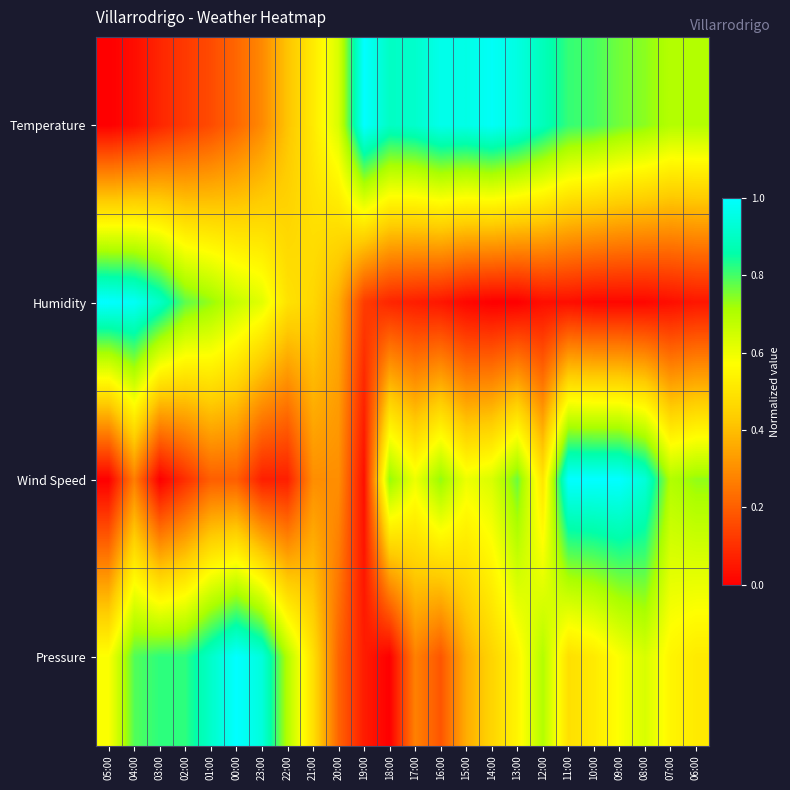

Which series has the largest total across all categories?

Temperature